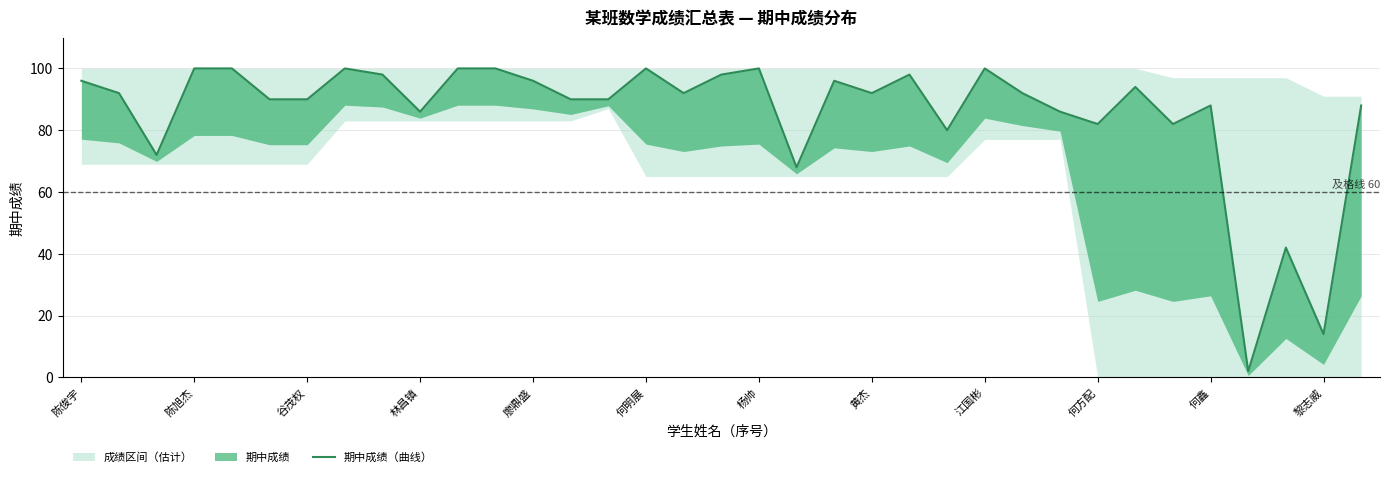

The chart shows a value of 100 at 廖鼎盛. True or false?

True